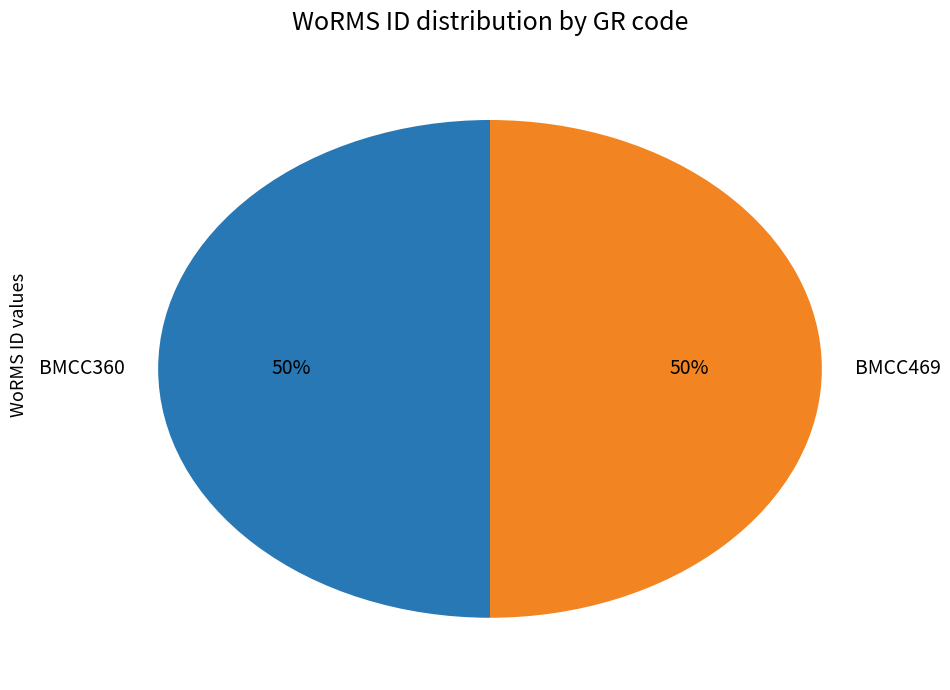

To the nearest percent, what percentage of the pie is BMCC469?

50%